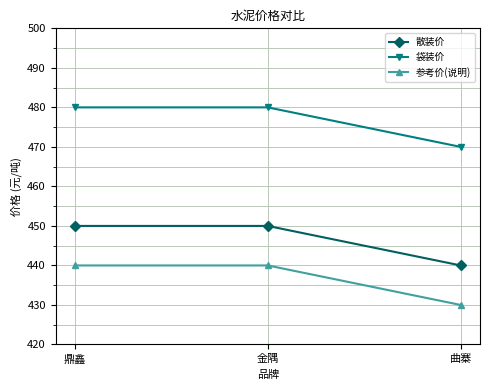

What are all the series names shown in the legend?

散装价, 袋装价, 参考价(说明)